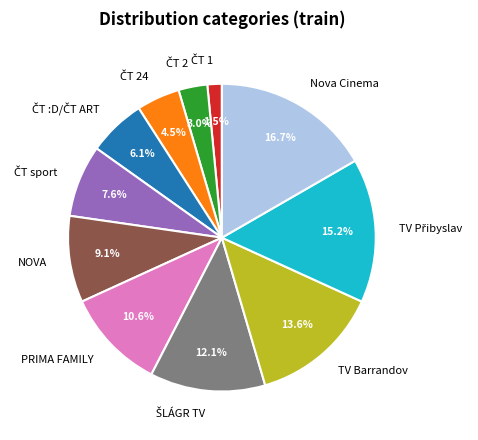

What is the largest slice in the pie chart?

Nova Cinema